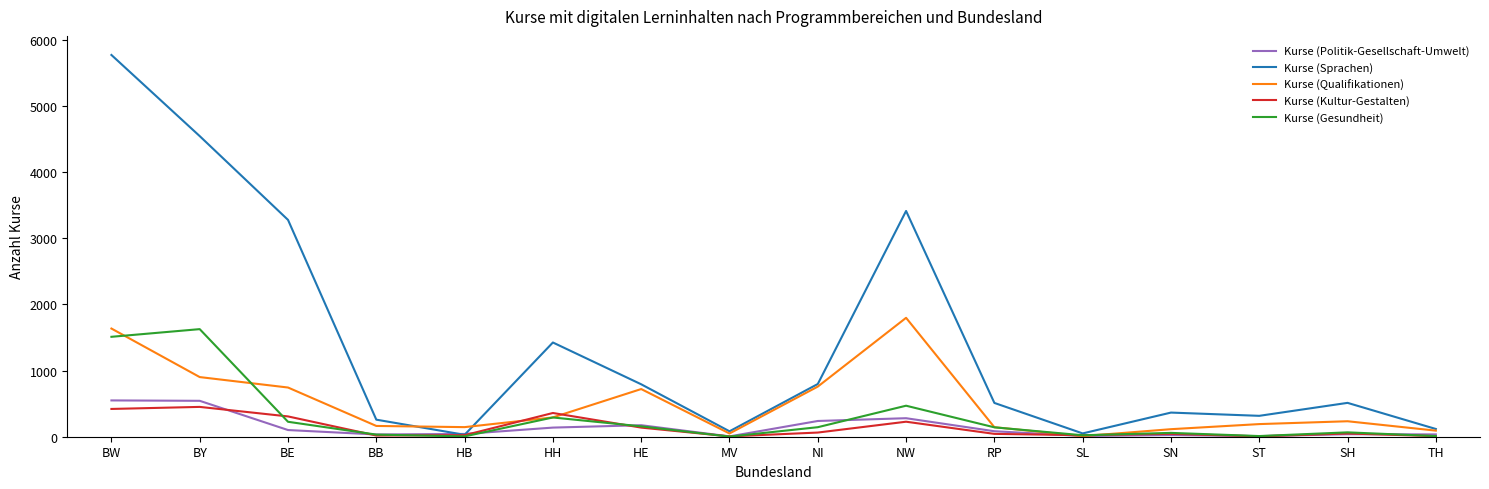

Rank the series by their maximum value, from highest to lowest.

Kurse (Sprachen), Kurse (Qualifikationen), Kurse (Gesundheit), Kurse (Politik-Gesellschaft-Umwelt), Kurse (Kultur-Gestalten)